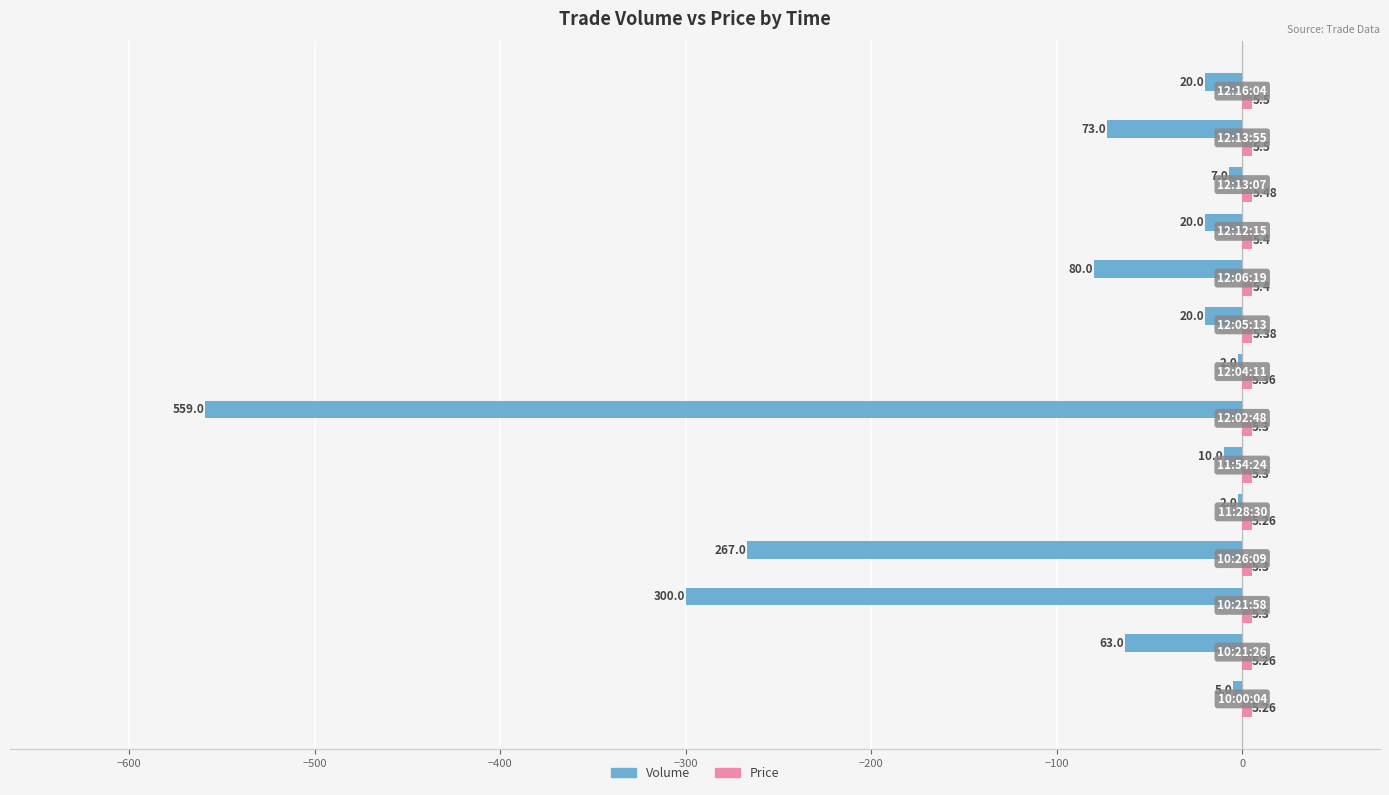

Which series has the largest range (max minus min)?

Volume